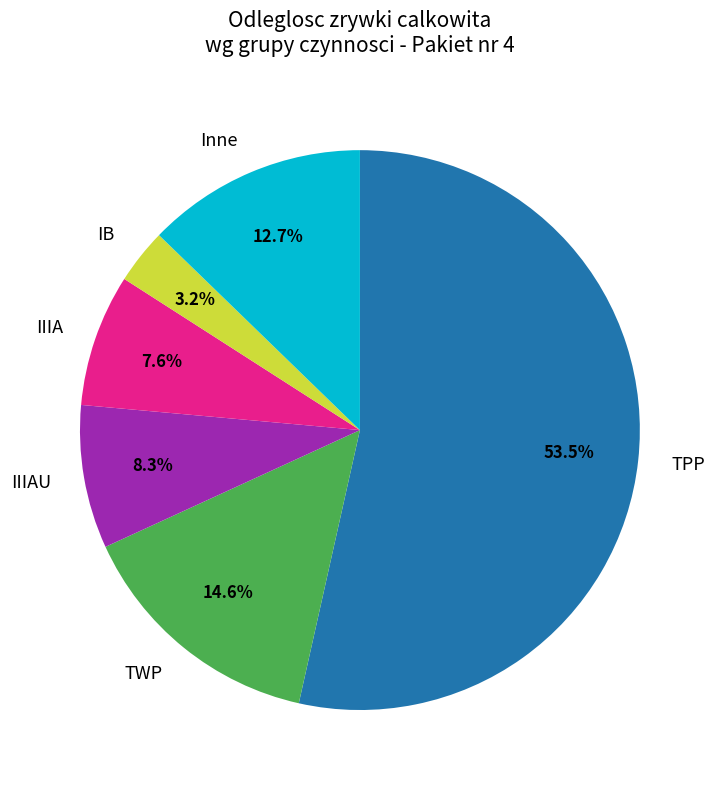

Combined, do IB and IIIA account for over 50%?

No